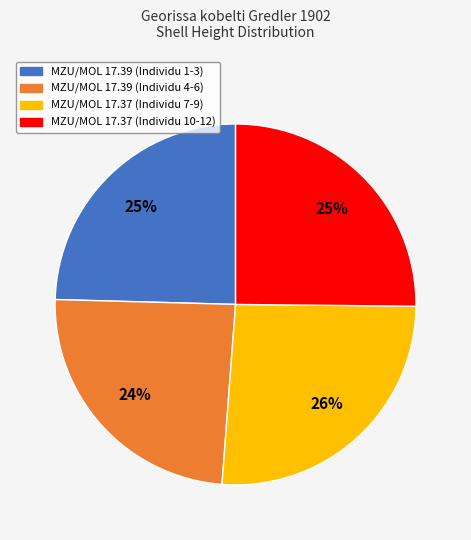

To the nearest percent, what is the difference between the largest and smallest slice percentages?

2%